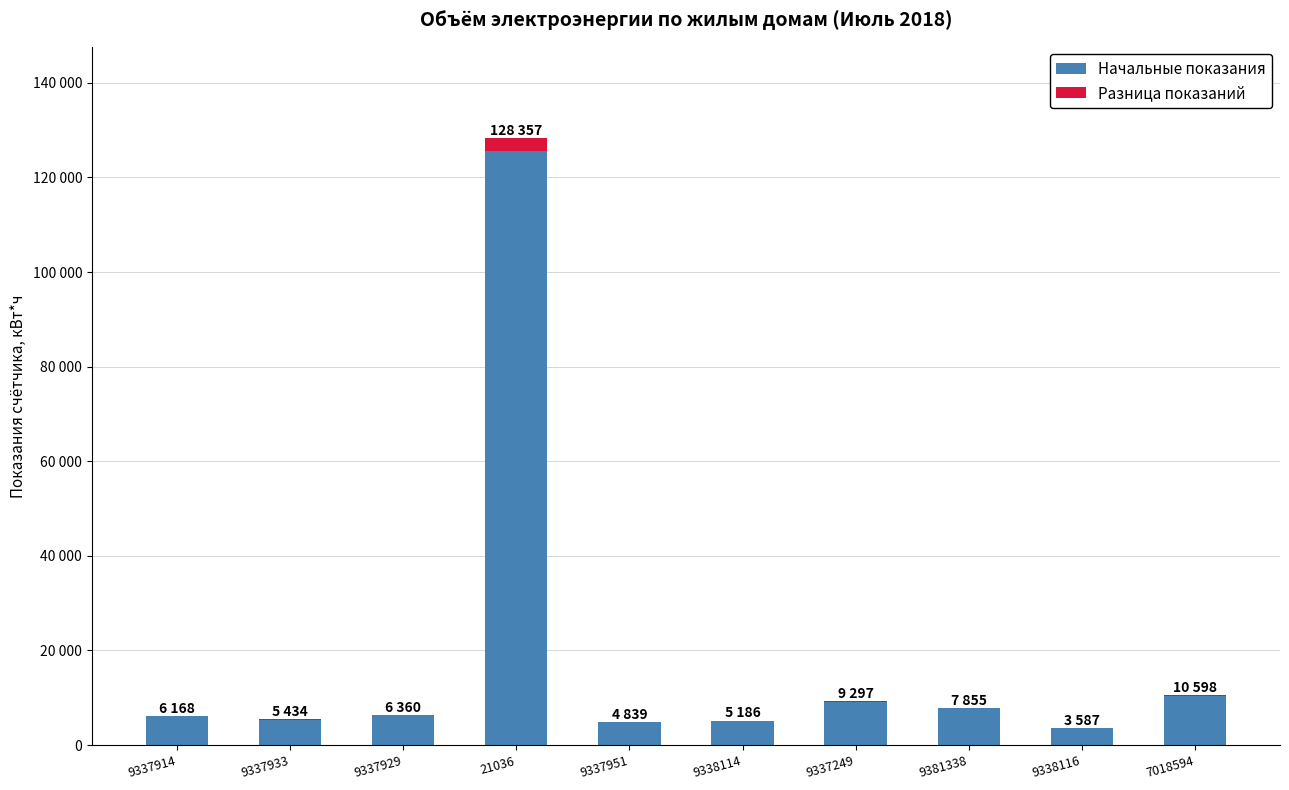

Are the bars grouped side by side (vs. stacked)?

No